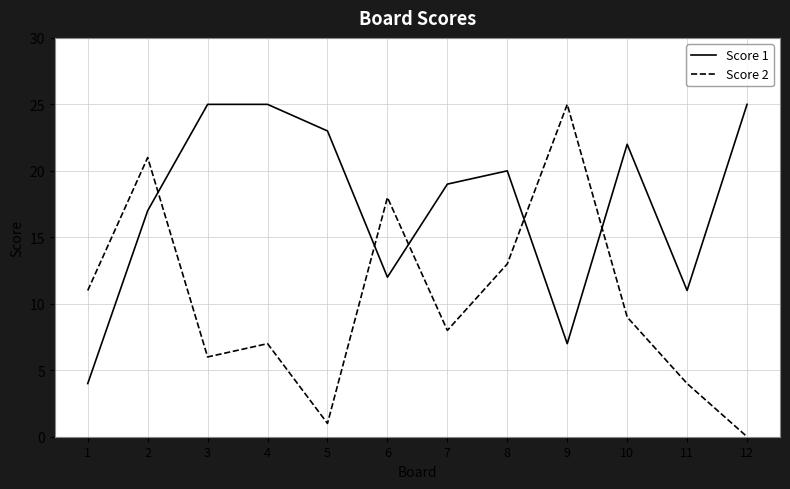

What is the greatest value displayed?

25